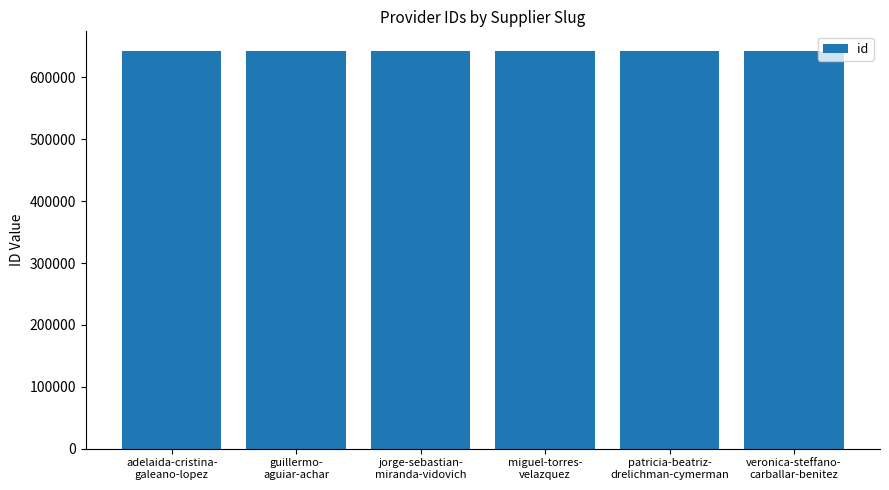

What is the label of the 2nd bar from the left?

guillermo-
aguiar-achar